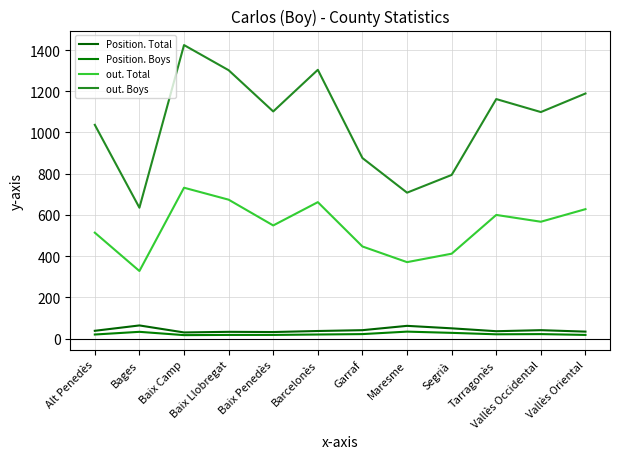

Reading left to right, transcribe all the data shown in this chart.

Position. Total: Alt Penedès=38	Bages=64	Baix Camp=30	Baix Llobregat=33	Baix Penedès=32	Barcelonès=37	Garraf=41	Maresme=62	Segrià=50	Tarragonès=36	Vallès Occidental=41	Vallès Oriental=34
Position. Boys: Alt Penedès=20	Bages=33	Baix Camp=17	Baix Llobregat=18	Baix Penedès=18	Barcelonès=20	Garraf=22	Maresme=34	Segrià=28	Tarragonès=21	Vallès Occidental=22	Vallès Oriental=18
out. Total: Alt Penedès=514	Bages=328	Baix Camp=732	Baix Llobregat=674	Baix Penedès=549	Barcelonès=662	Garraf=447	Maresme=371	Segrià=412	Tarragonès=600	Vallès Occidental=567	Vallès Oriental=628
out. Boys: Alt Penedès=1037	Bages=635	Baix Camp=1424	Baix Llobregat=1302	Baix Penedès=1102	Barcelonès=1304	Garraf=876	Maresme=708	Segrià=794	Tarragonès=1162	Vallès Occidental=1099	Vallès Oriental=1189